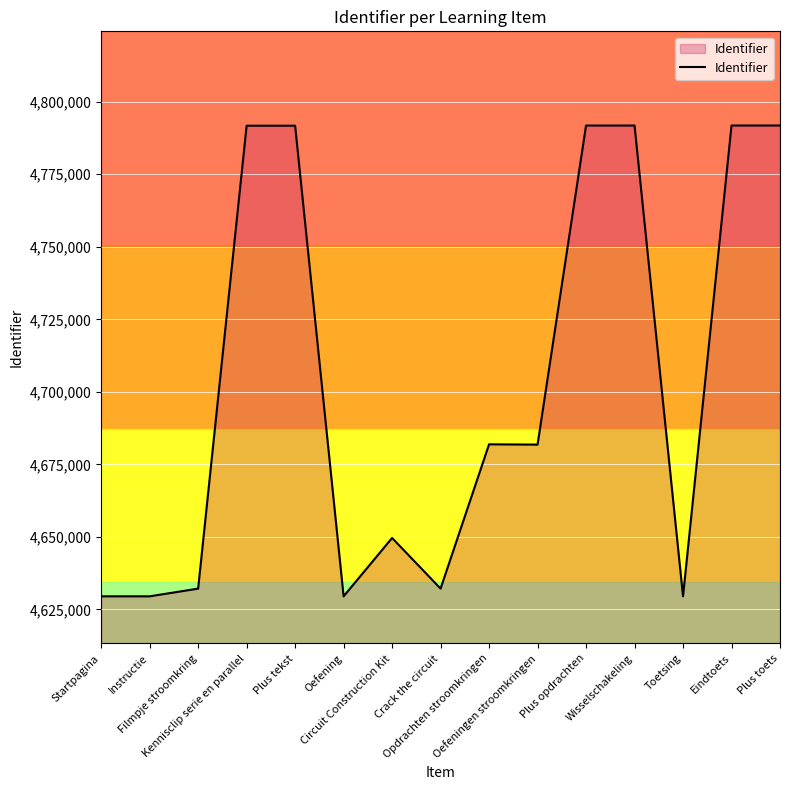

What is the minimum value shown in the chart?

4629499